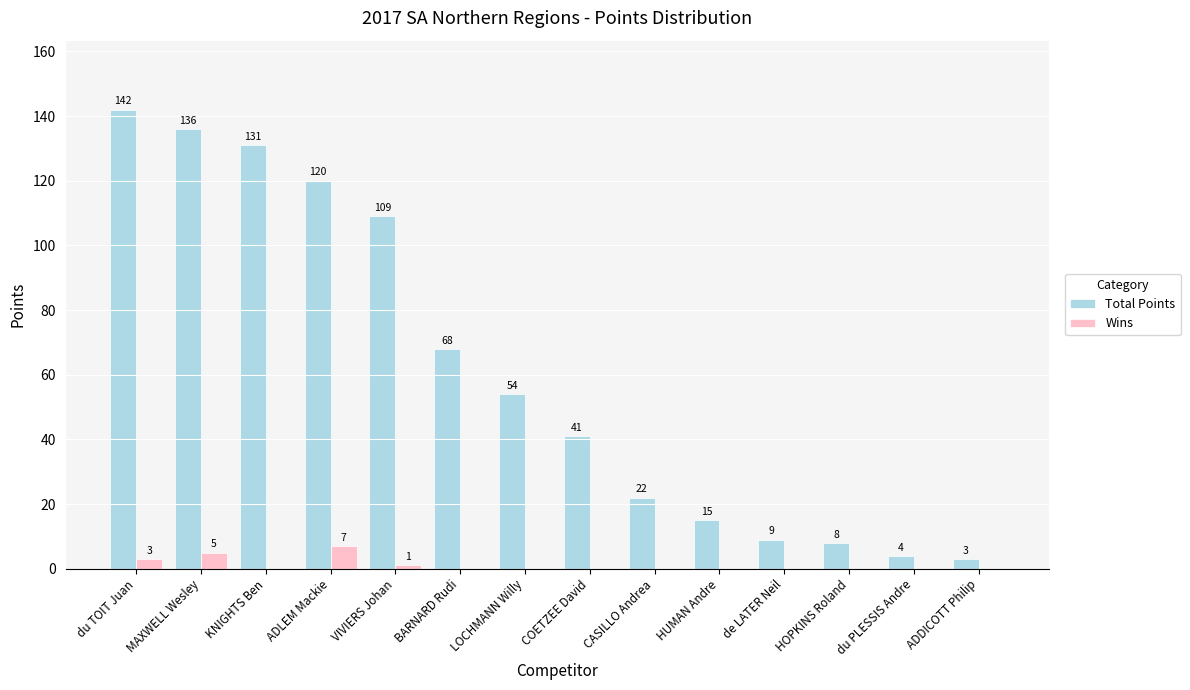

Which label corresponds to the largest value in the chart?

du TOIT Juan